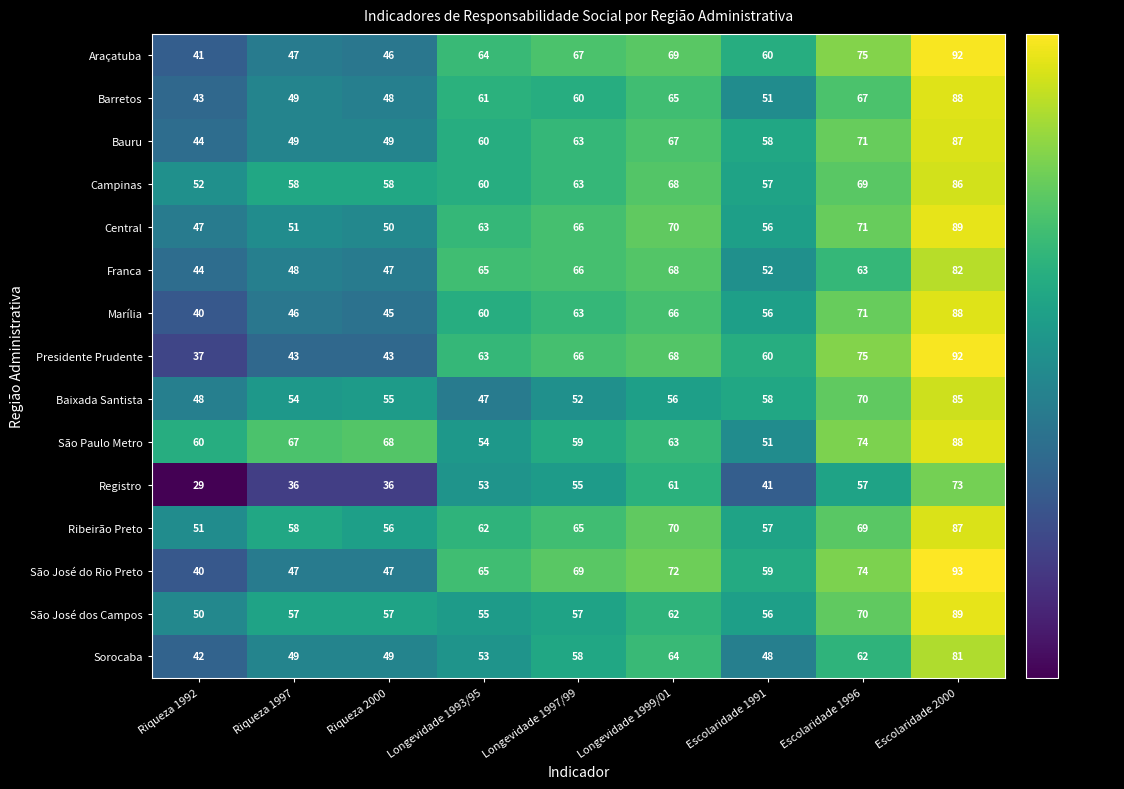

At how many categories does at least one series exceed 89?

1